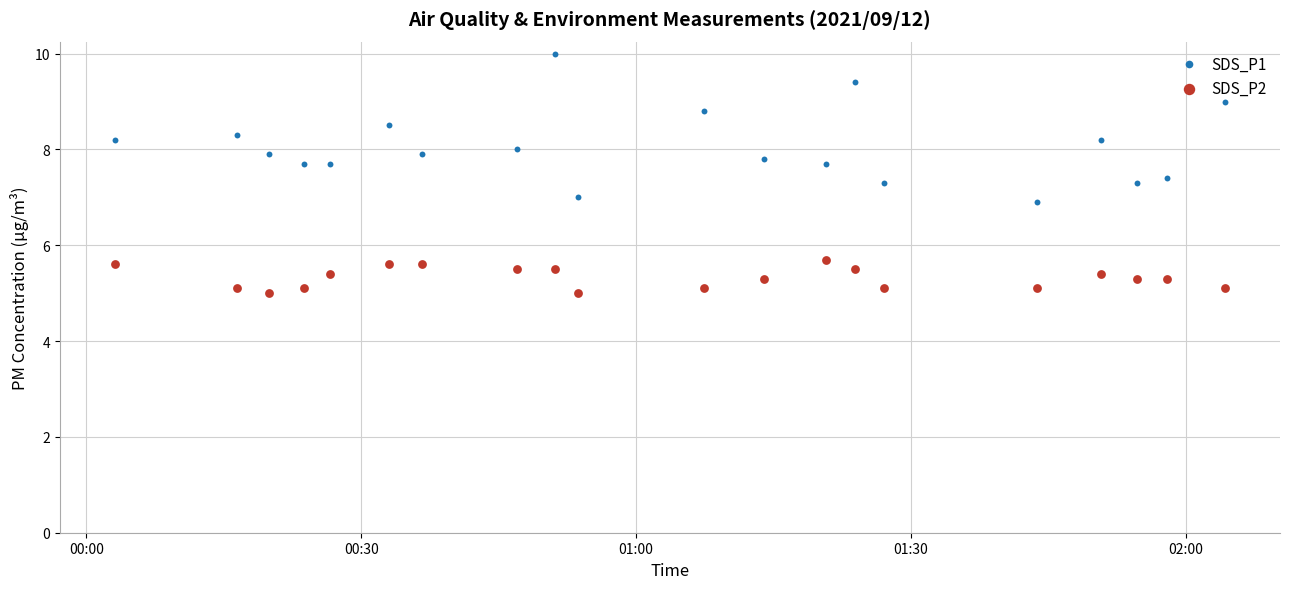

Is the value of SDS_P2 at 01:00 greater than the value of SDS_P1 at 15?

No